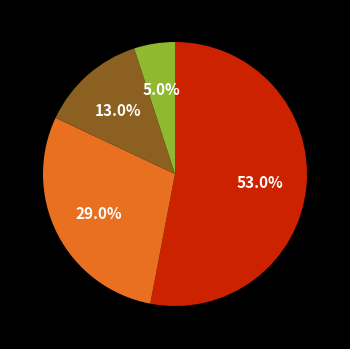

To the nearest percent, what is the difference between the largest and smallest slice percentages?

48%